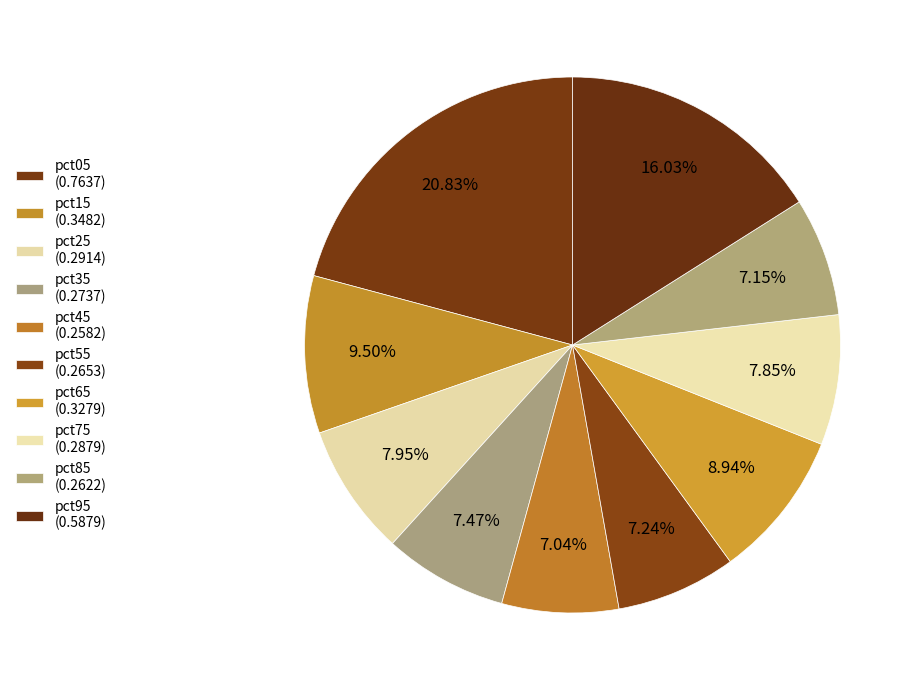

The pct25 slice represents 18% of the pie. True or false?

False